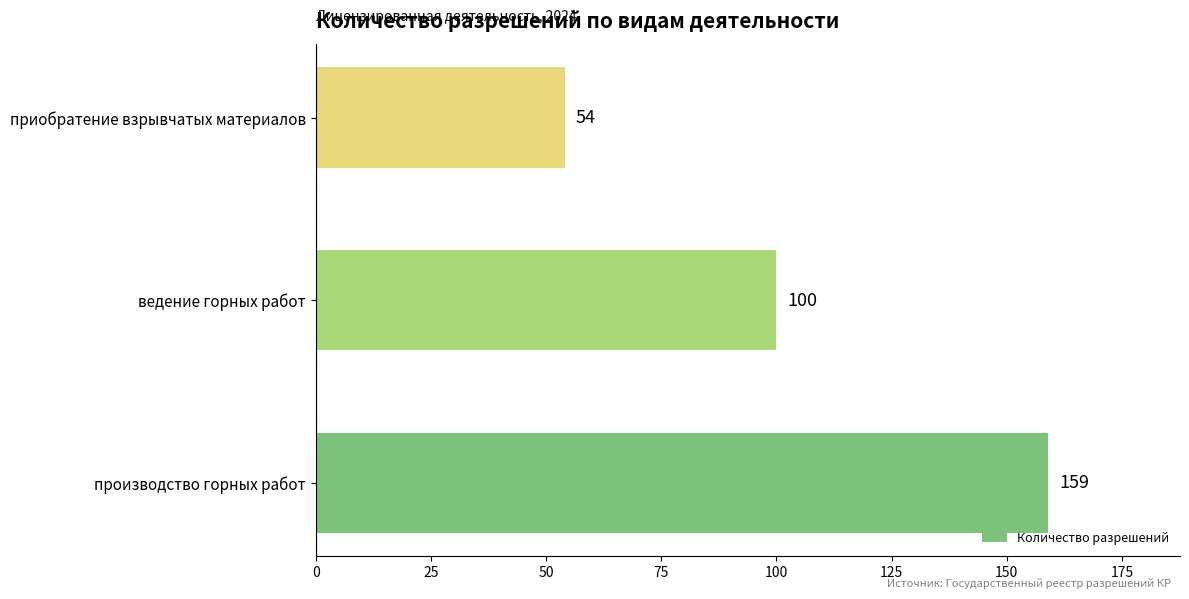

Between производство горных работ and ведение горных работ, which is larger?

производство горных работ